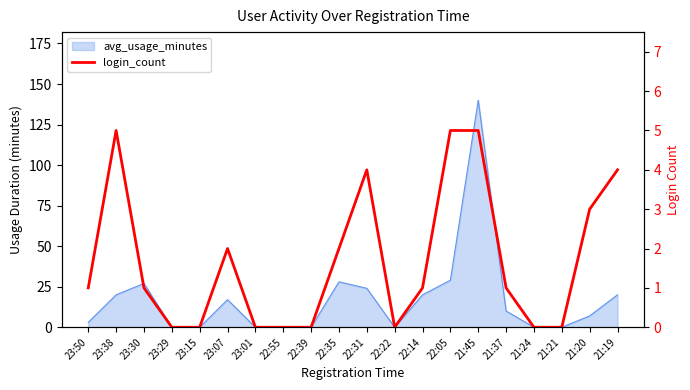

At which category does the data reach its first local peak?

23:38